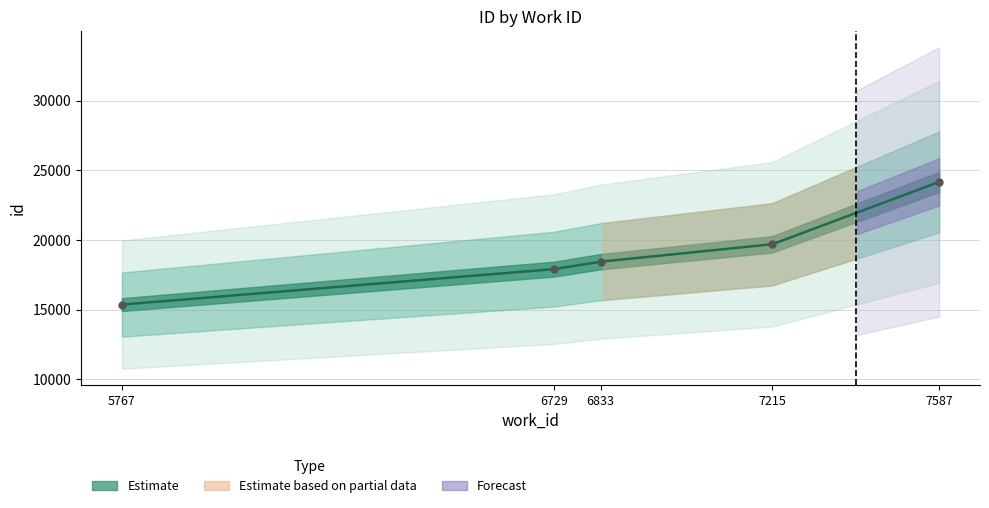

Approximately how many times larger is the value at 6729 compared to 5767?

1.2